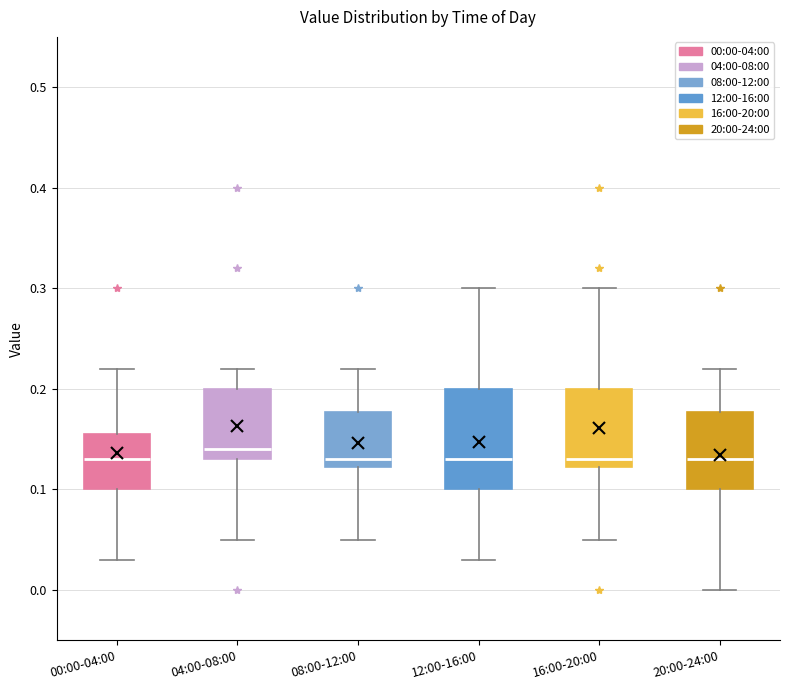

Comparing the boxes themselves (not the whiskers), which one is the tallest?

12:00-16:00